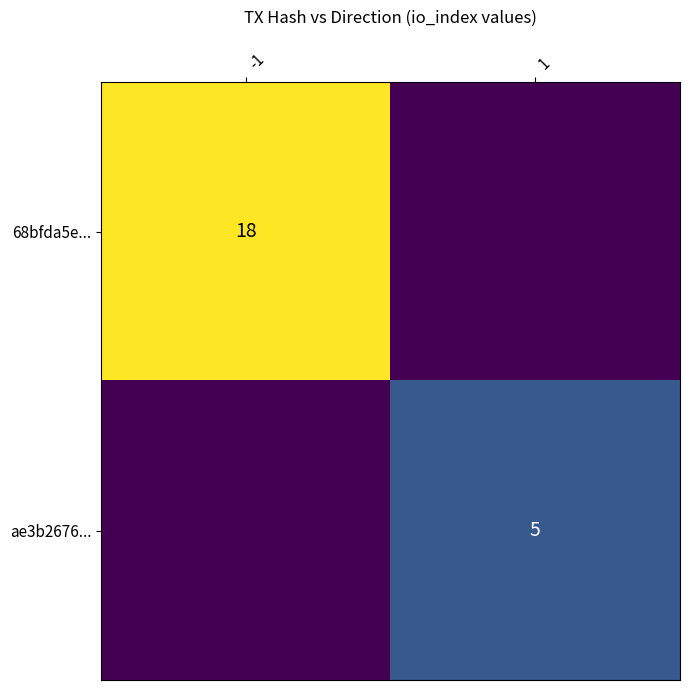

How many series are shown in this chart?

2